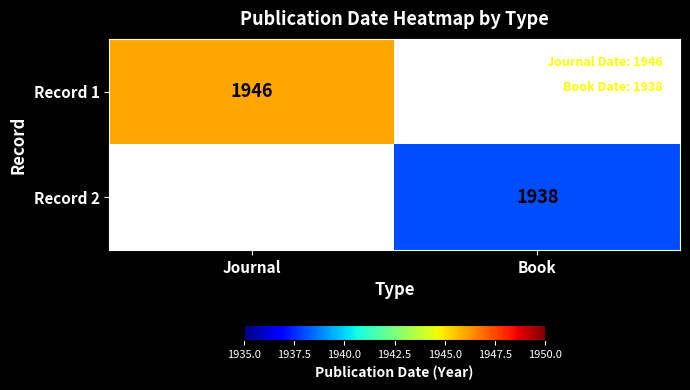

Is it true that Record 2 equals 2785 at Book?

False